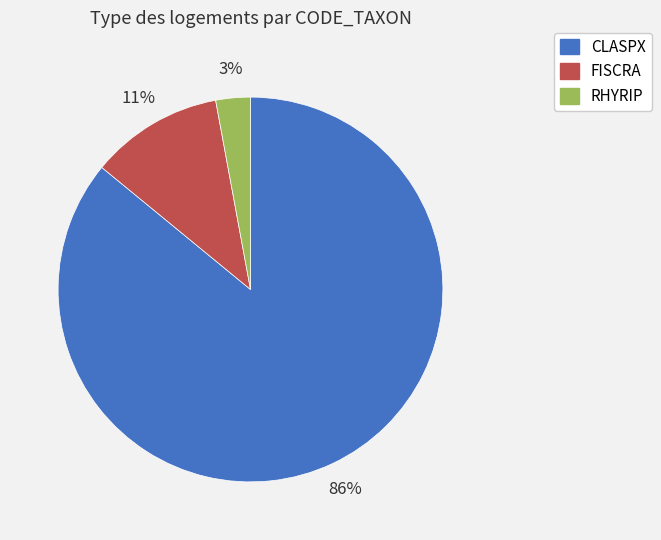

Do CLASPX and RHYRIP together represent more than half of the pie?

Yes